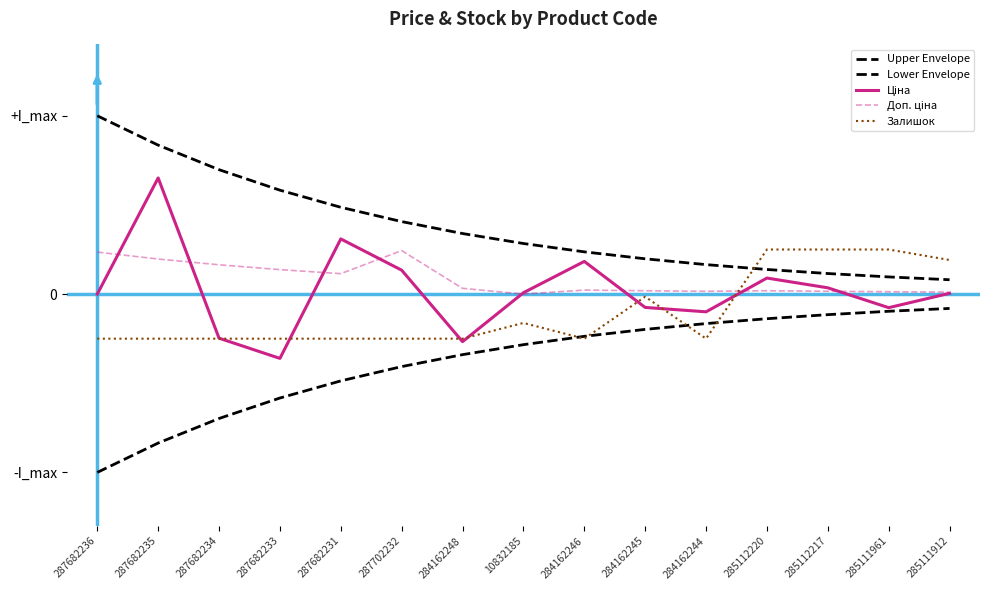

Is this an area chart (filled region under the line)?

No